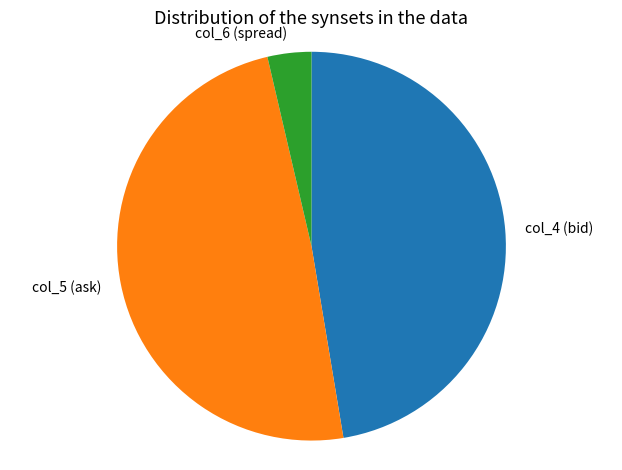

Which has a higher value, col_4 (bid) or col_5 (ask)?

col_5 (ask)